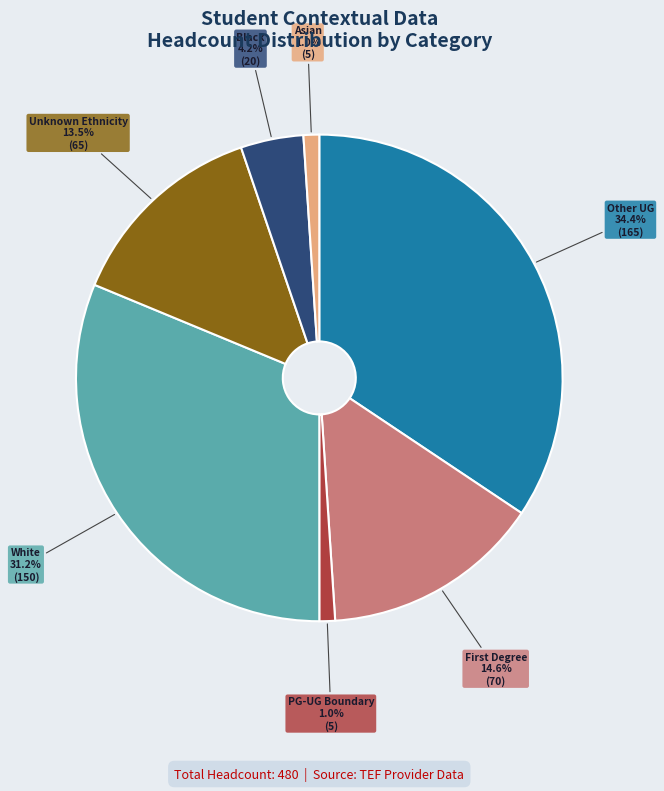

True or false: Asian accounts for 11% of the total.

False